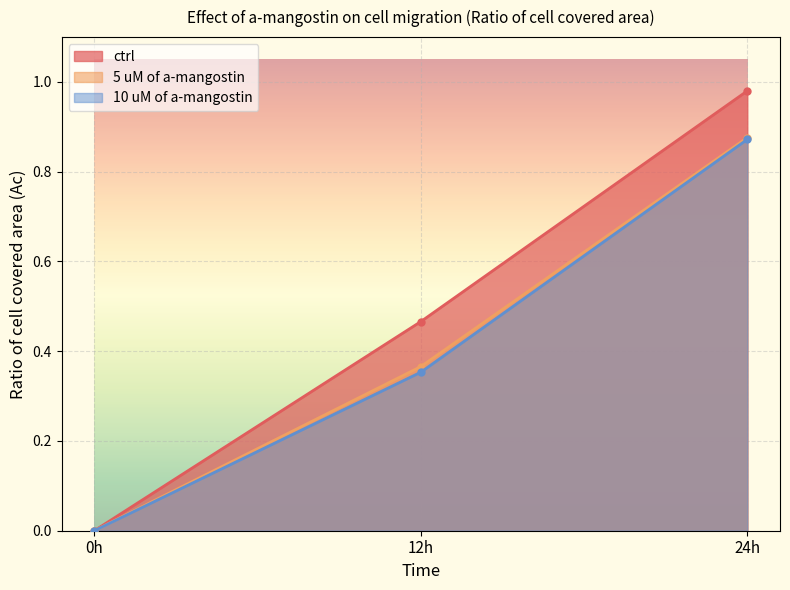

Reading left to right, what are all the values shown in this chart?

ctrl: 0h=0.0	12h=0.5	24h=1.0
5 uM of a-mangostin: 0h=0.0	12h=0.4	24h=0.9
10 uM of a-mangostin: 0h=0.0	12h=0.4	24h=0.9